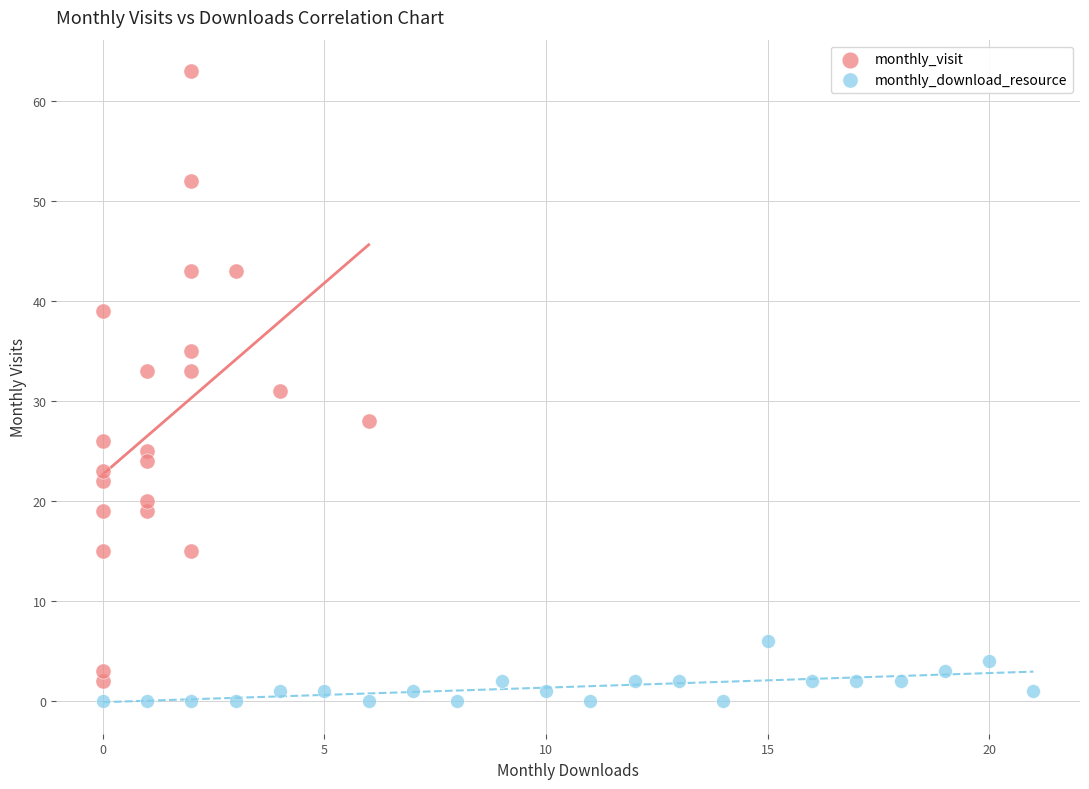

Which series reaches the maximum Y coordinate?

monthly_visit